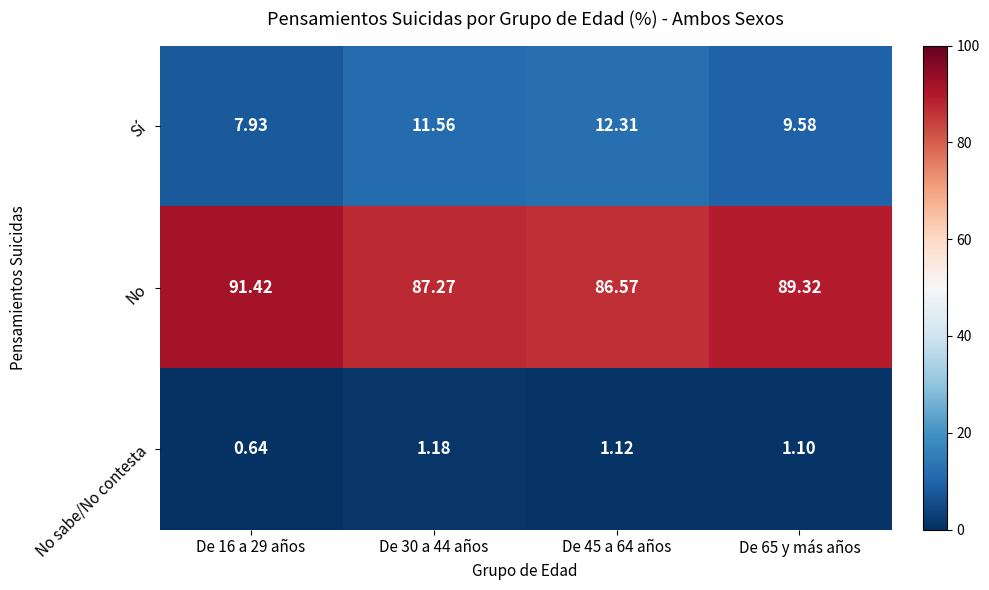

Which series has the largest range (max minus min)?

No